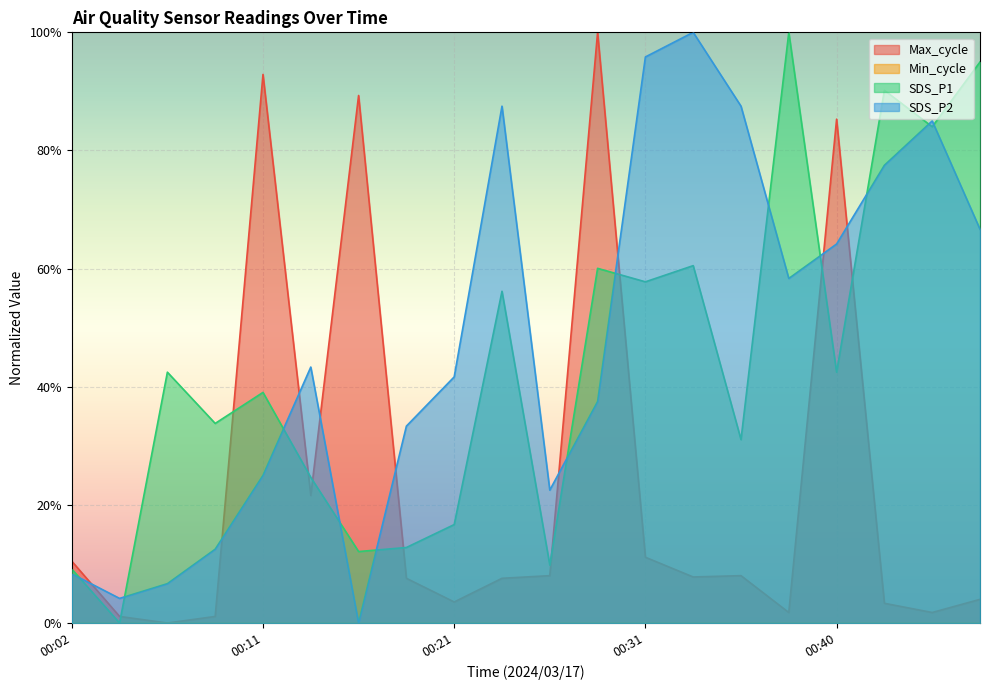

Read the Max_cycle value at 00:36.

0.1